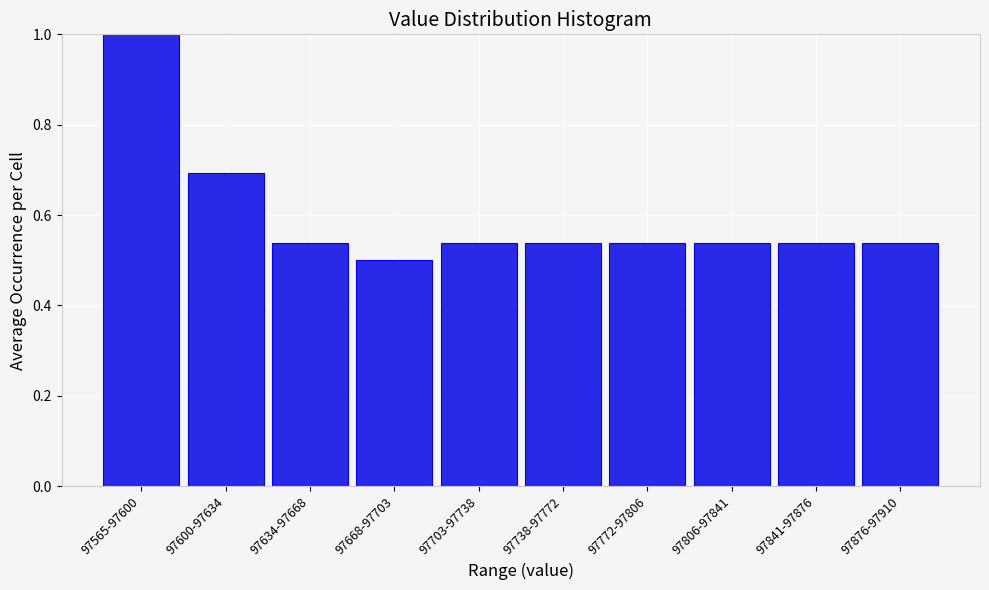

What is the change in value from 97565-97600 to 97876-97910?

-0.5